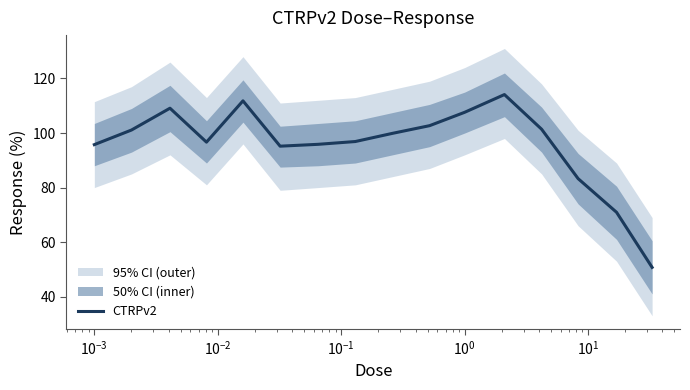

Where is the first local minimum?

$\mathdefault{10^{-2}}$